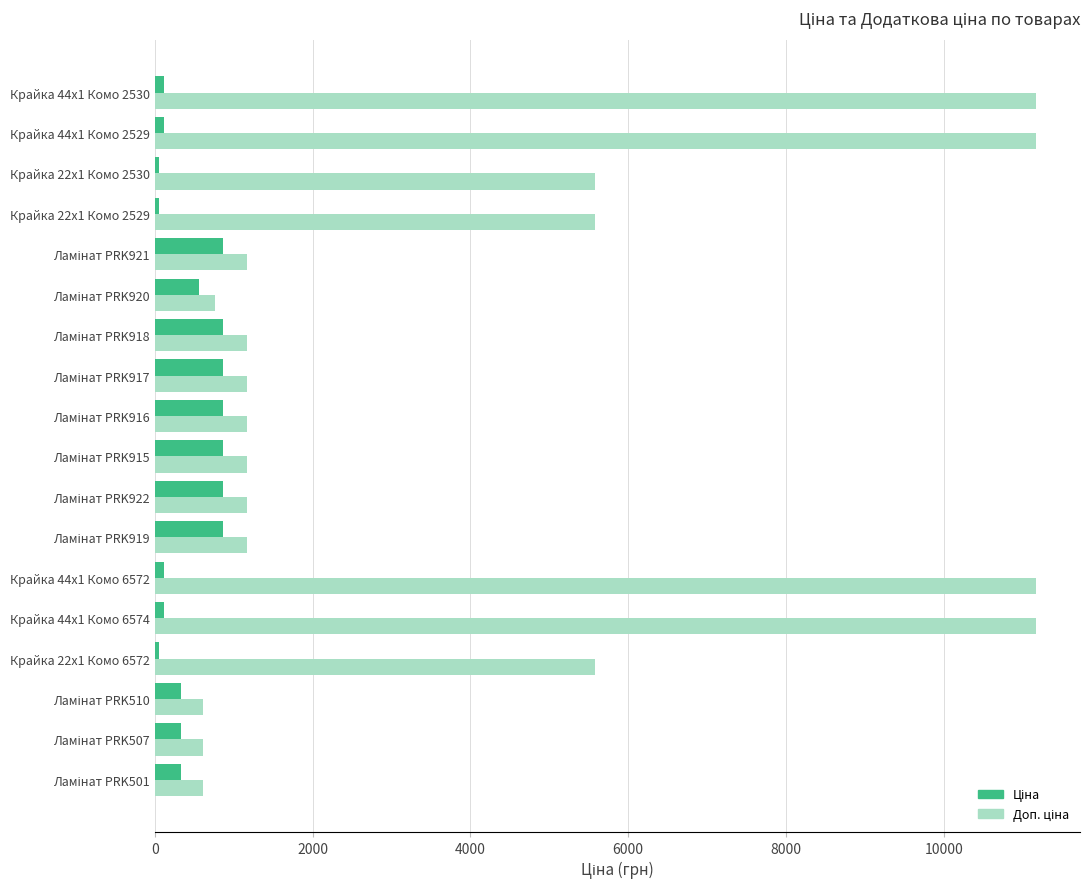

Count the number of categories in the chart.

18